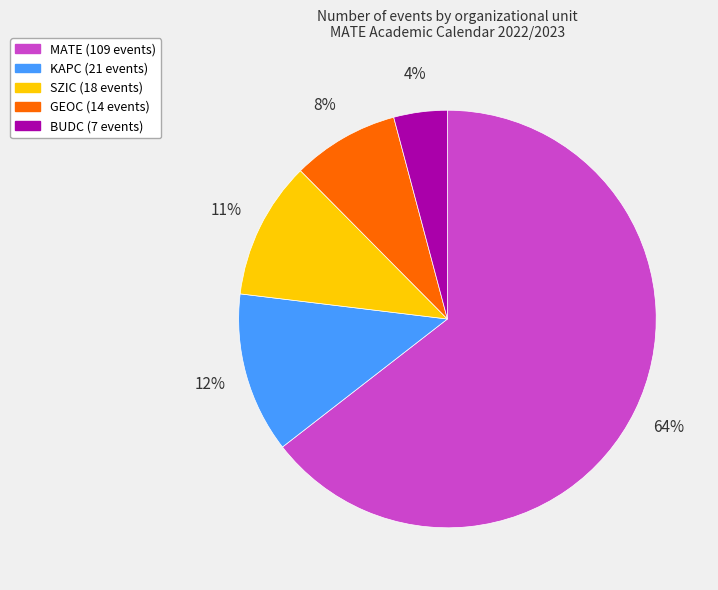

How many segments does this pie chart have?

5